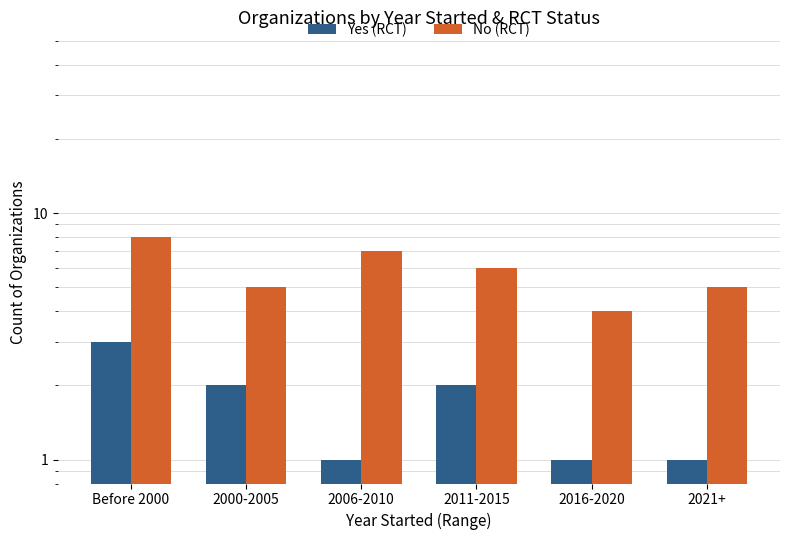

Is it true that Yes (RCT) equals 1 at Before 2000?

False